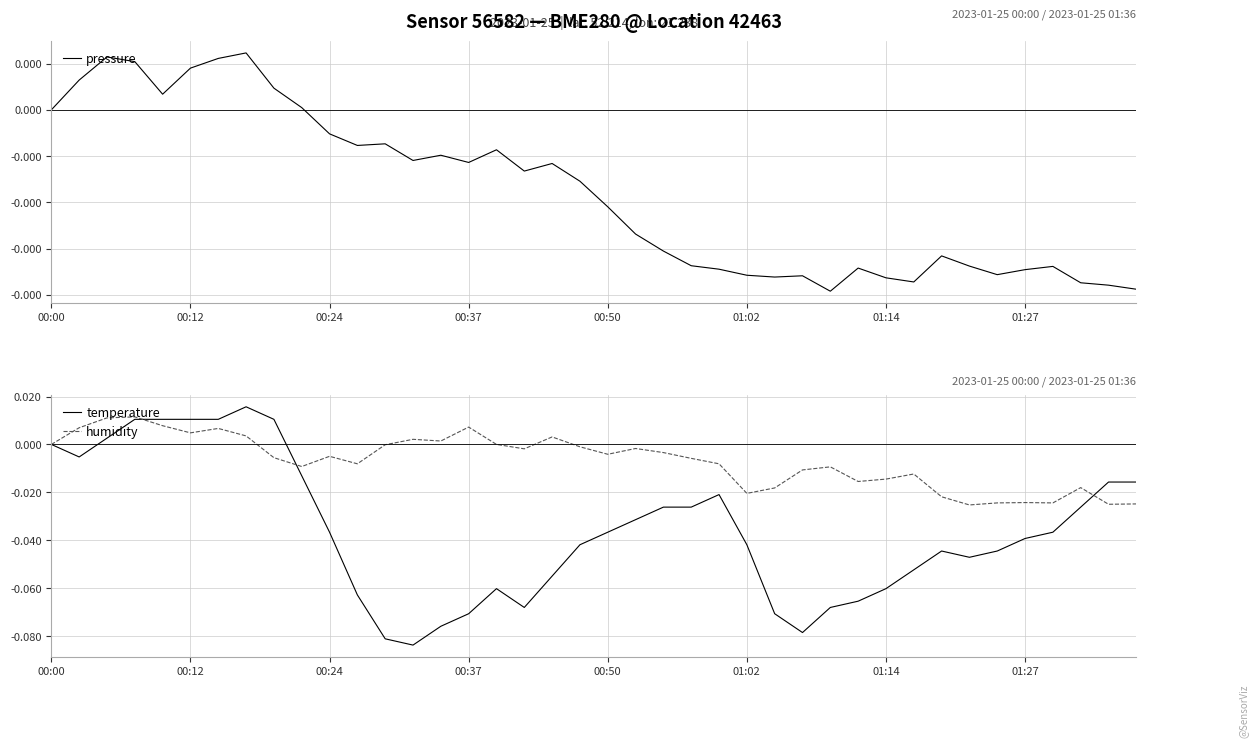

At which label is humidity closest to 0?

00:00